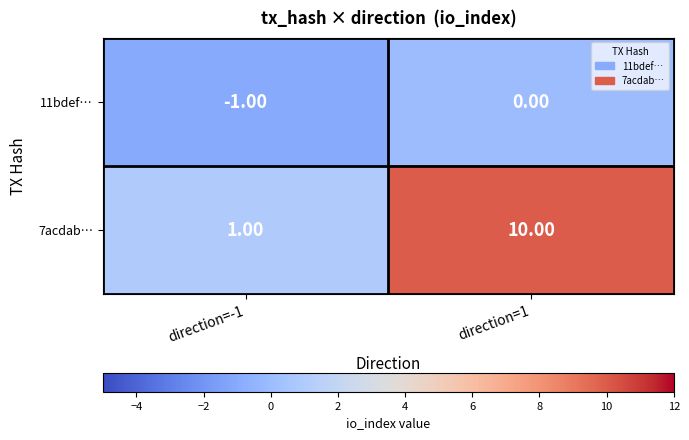

Which series has the largest total across all categories?

7acdab…